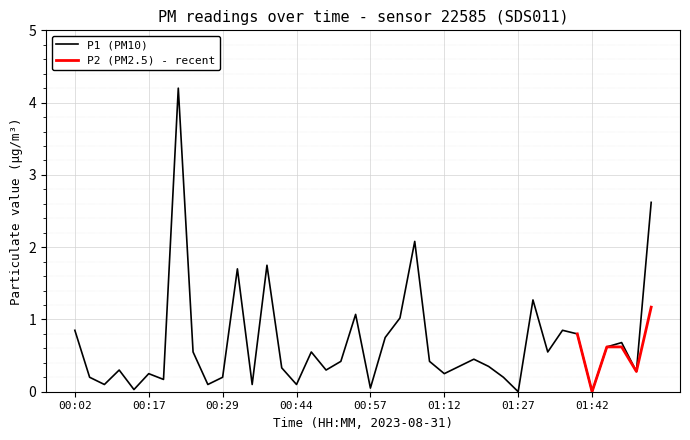

At which label is the value closest to 2?

01:05